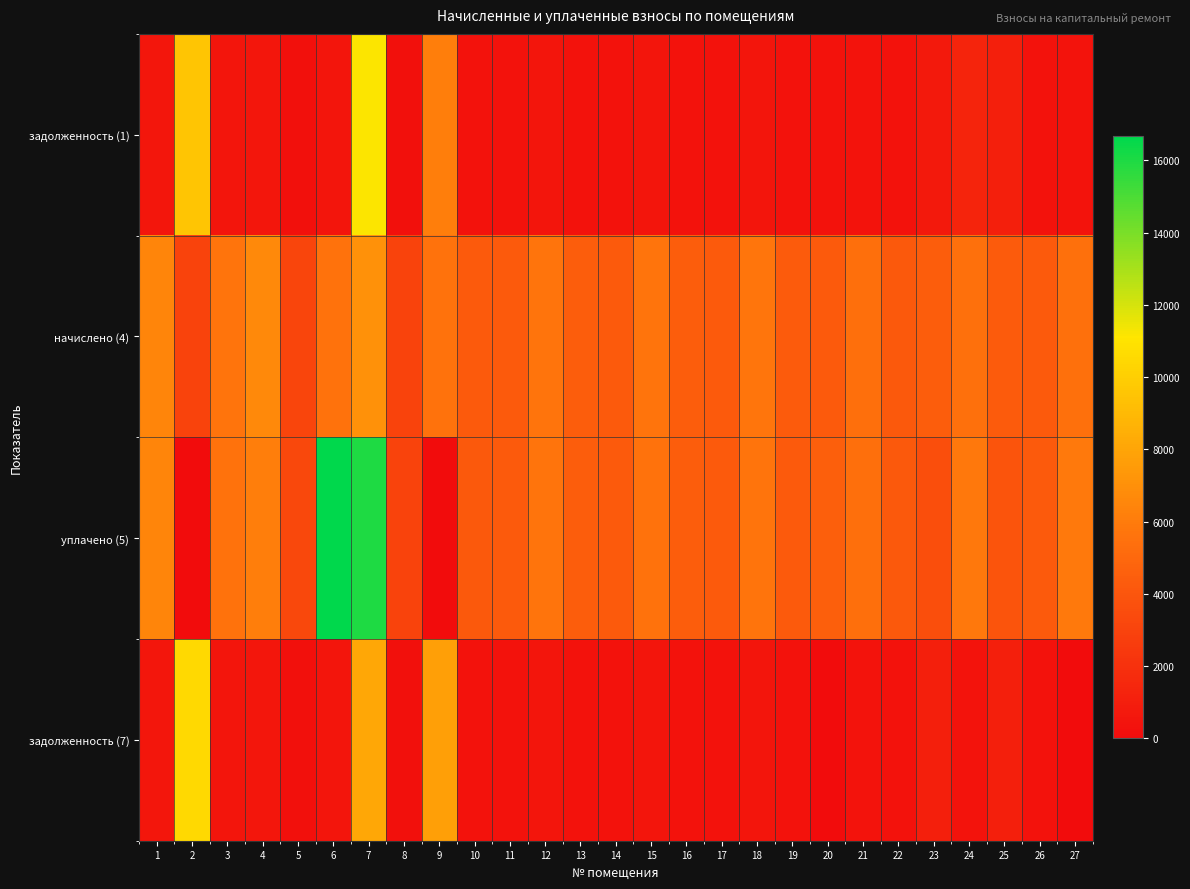

Which label corresponds to the largest value in the chart?

6